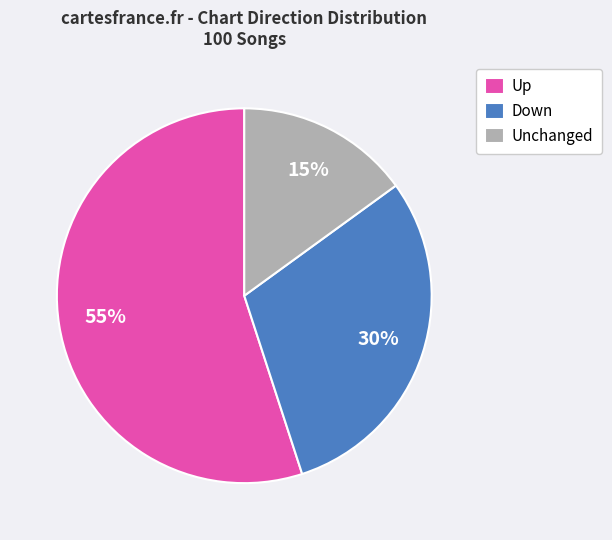

Is the sum of Down and Unchanged greater than half?

No